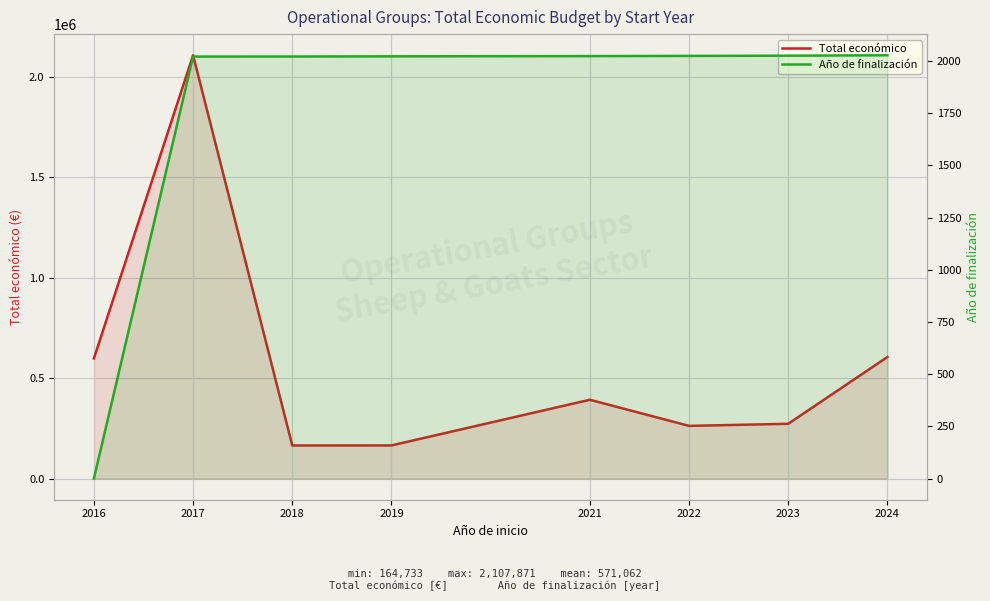

In Total económico, how many points are lower than both neighbors (excluding endpoints)?

2